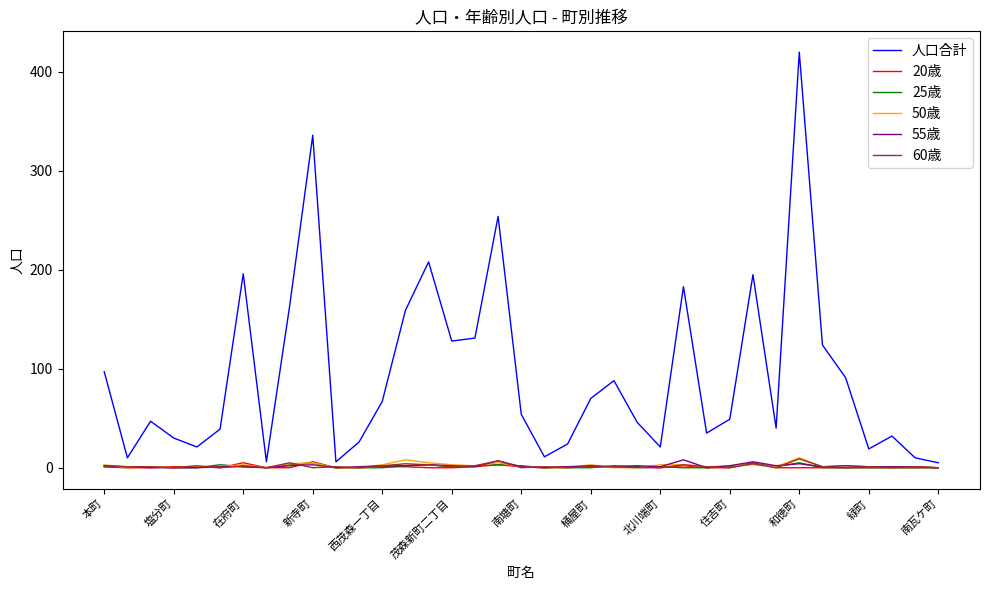

What is the difference between the maximum and second lowest values in the 55歳 series?

8